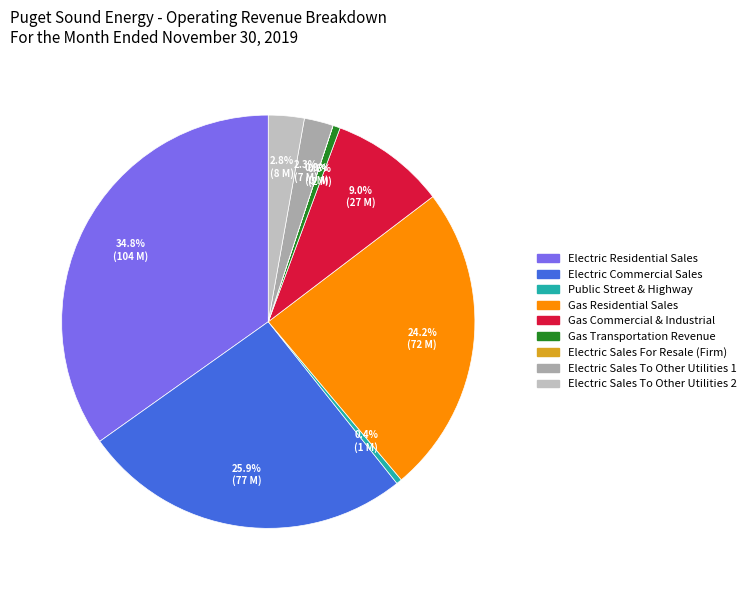

To the nearest percent, what is the average slice percentage?

11%